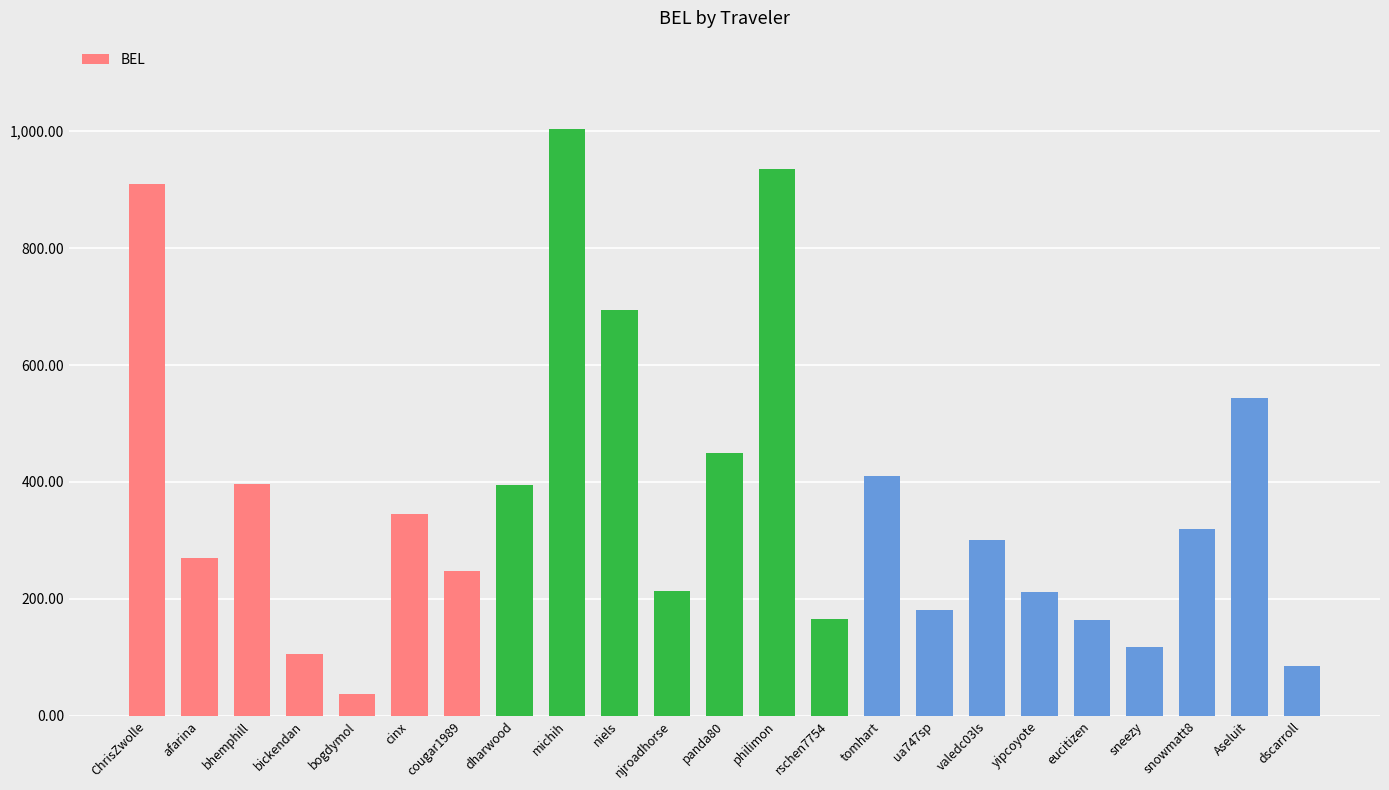

At which label does the data first exceed 300?

ChrisZwolle